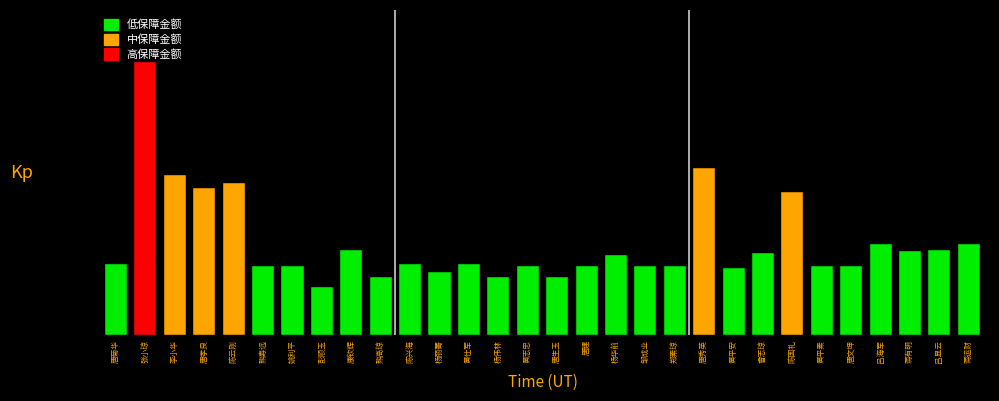

What is the label of the 17th bar from the left?

唐建